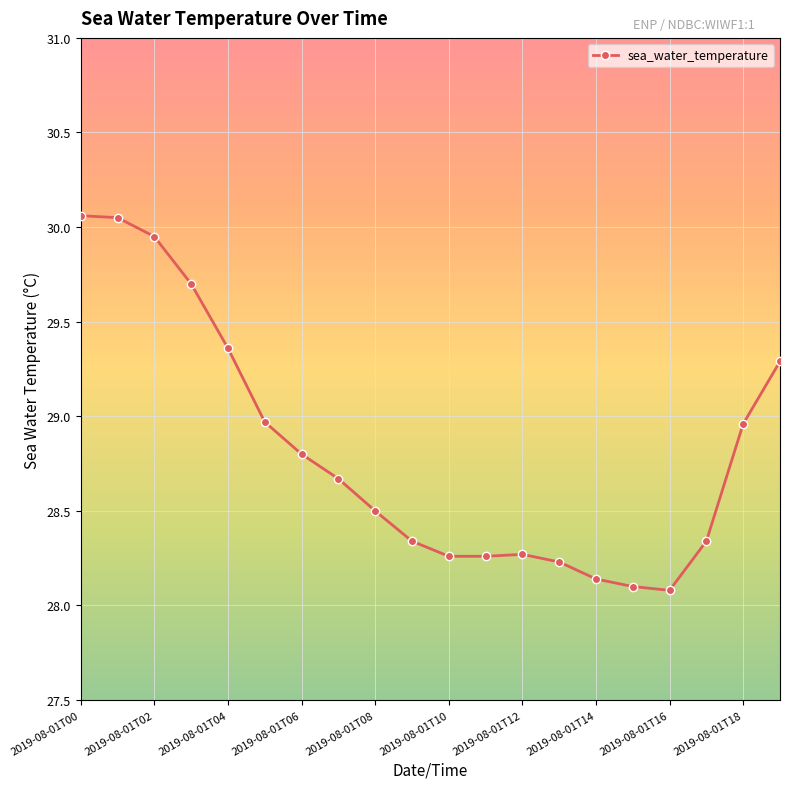

What is the difference between the second highest and minimum values?

2.0